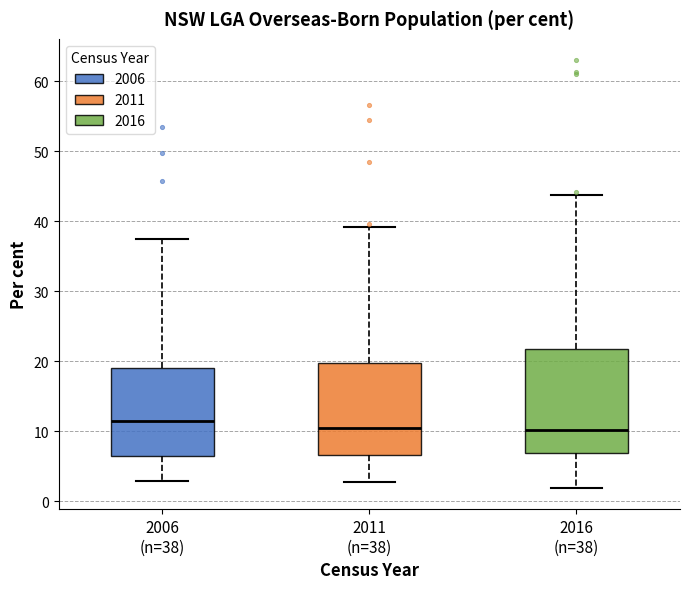

Reading left to right, read every box against the y-axis: the position of its median line, the range the box covers, and the ends of its whiskers. The values are not printed on the chart, so give them approximately, as read against the axis.

2006 (n=38): median 11, box 6 to 19, whiskers 3 to 37
2011 (n=38): median 10, box 7 to 20, whiskers 3 to 39
2016 (n=38): median 10, box 7 to 22, whiskers 2 to 44